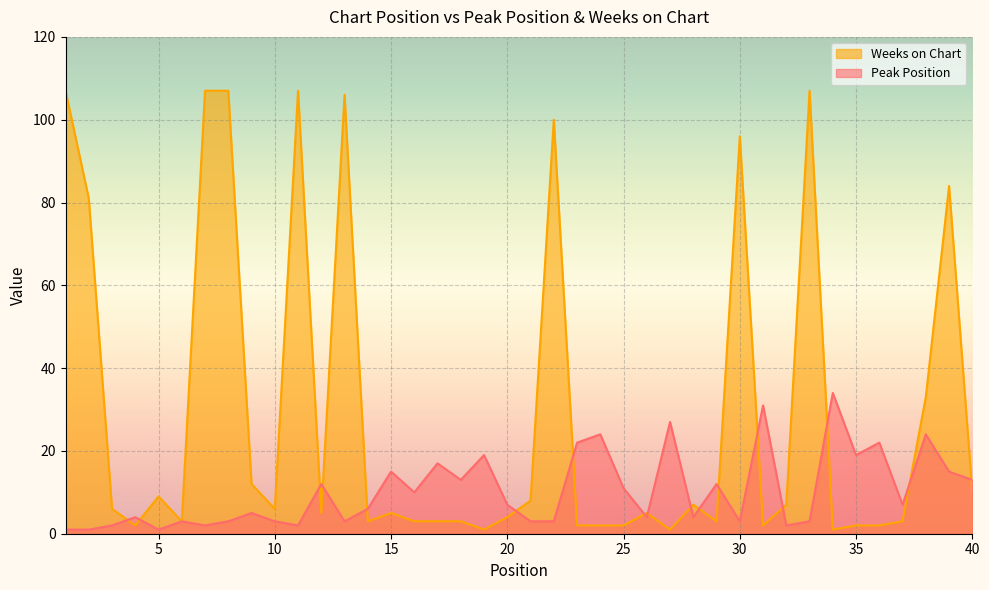

List the labels in order of Peak Position value, largest first.

34, 31, 27, 24, 38, 23, 36, 19, 35, 17, 15, 39, 18, 40, 12, 29, 25, 16, 20, 37, 14, 9, 4, 26, 28, 6, 8, 10, 13, 21, 22, 30, 33, 3, 7, 11, 32, 1, 2, 5